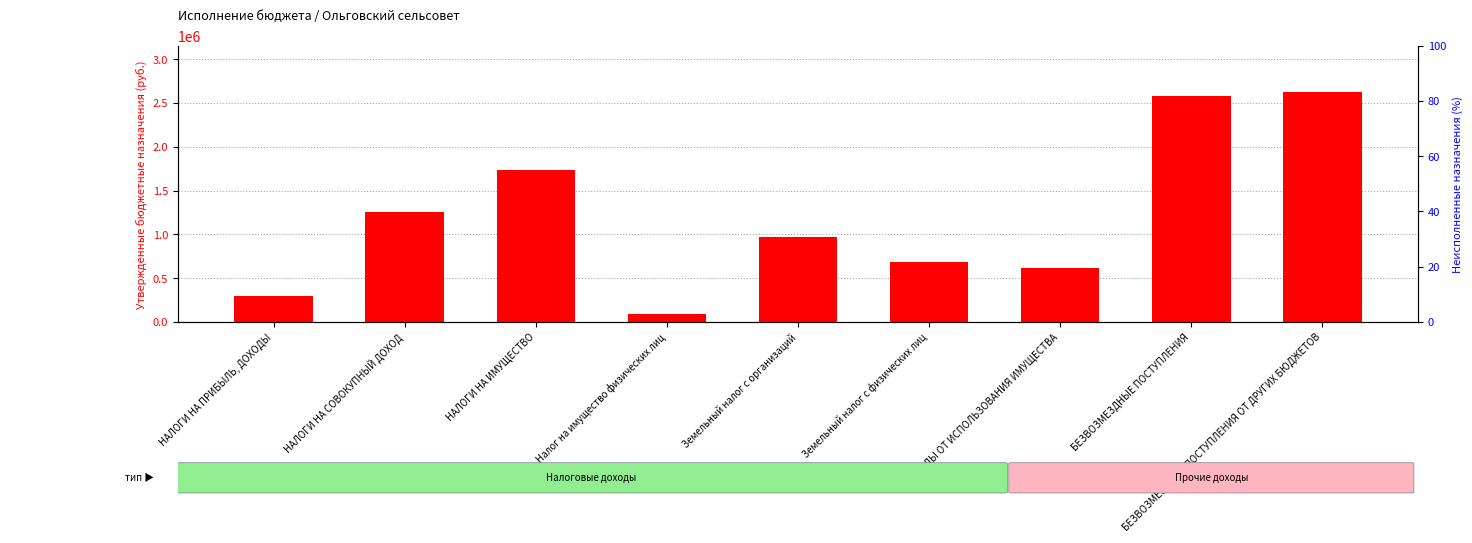

What is the sum of the Утвержденные назначения values at Земельный налог с организаций and НАЛОГИ НА ПРИБЫЛЬ, ДОХОДЫ?

1264099.5